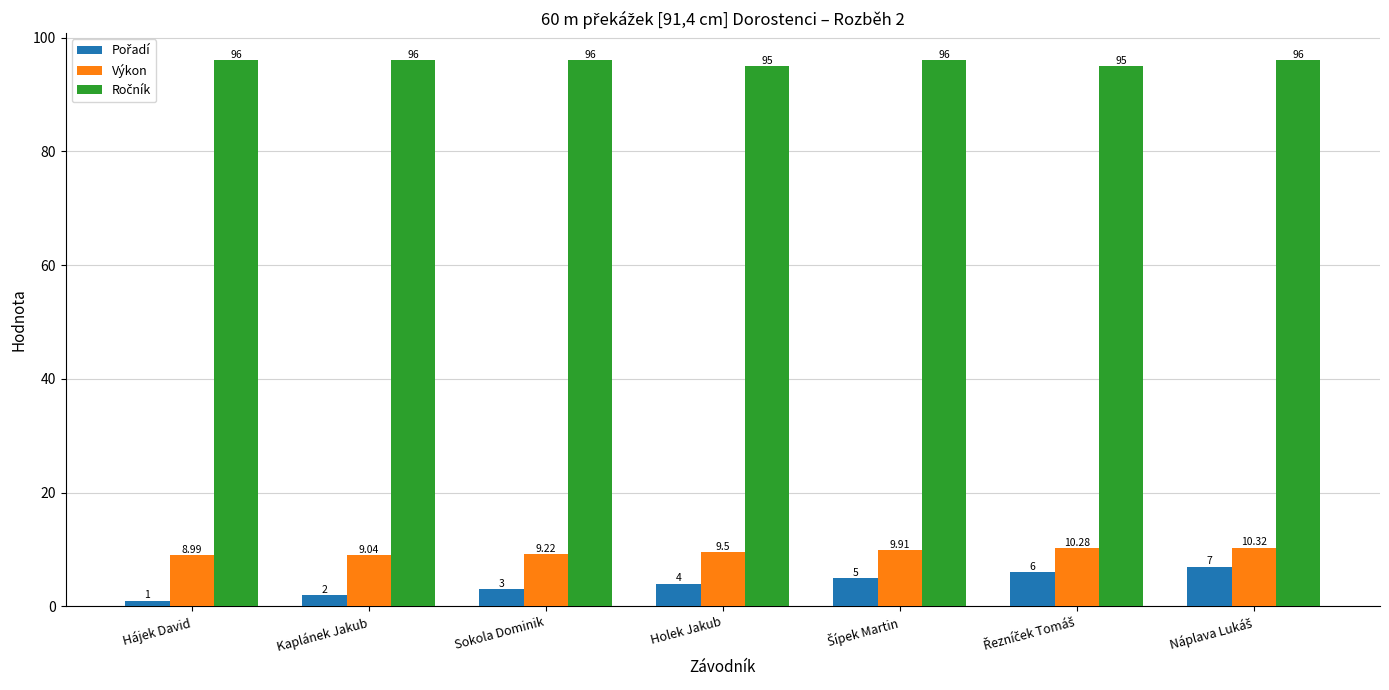

Count the number of data series in this chart.

3